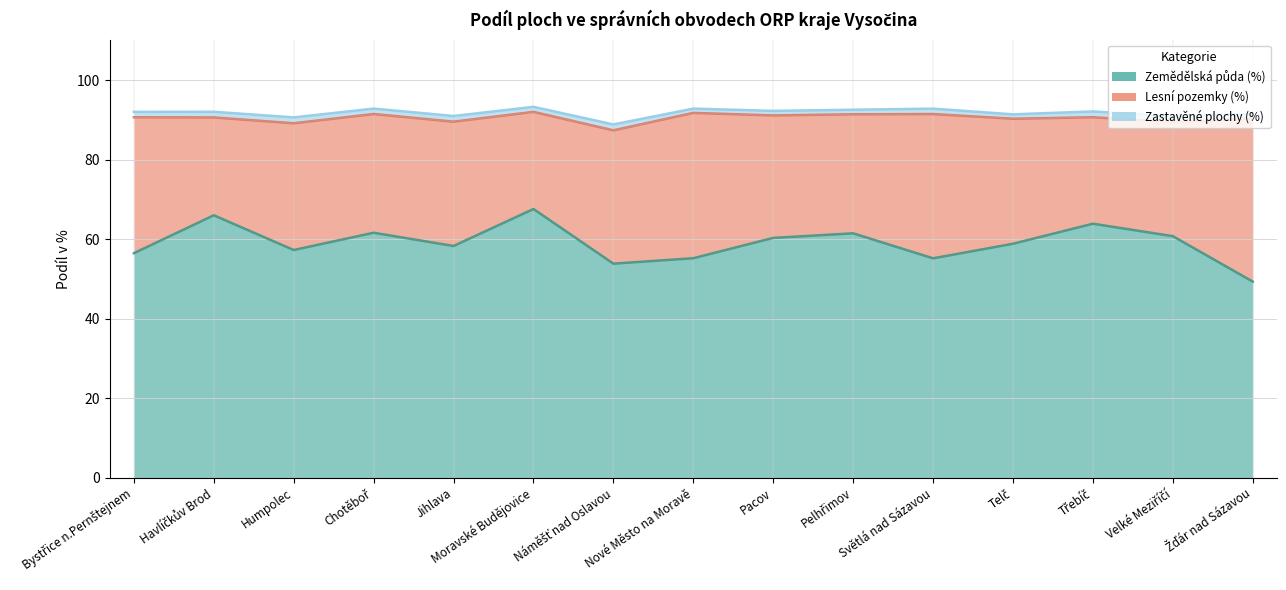

True or false: Zastavěné plochy (%) and Zemědělská půda (%) intersect in this chart.

False